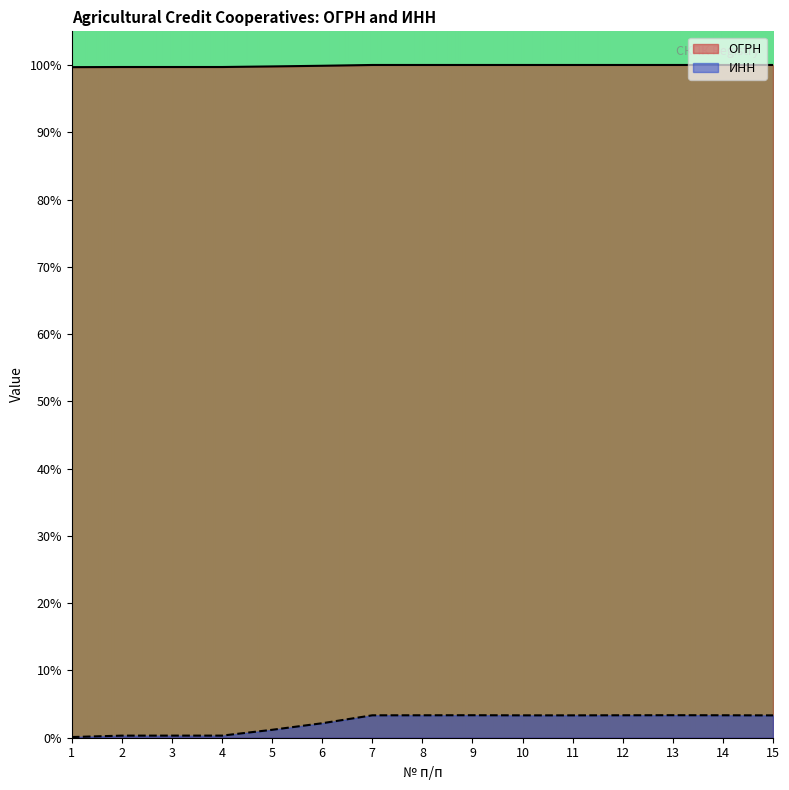

What are all the series names shown in the legend?

ОГРН, ИНН